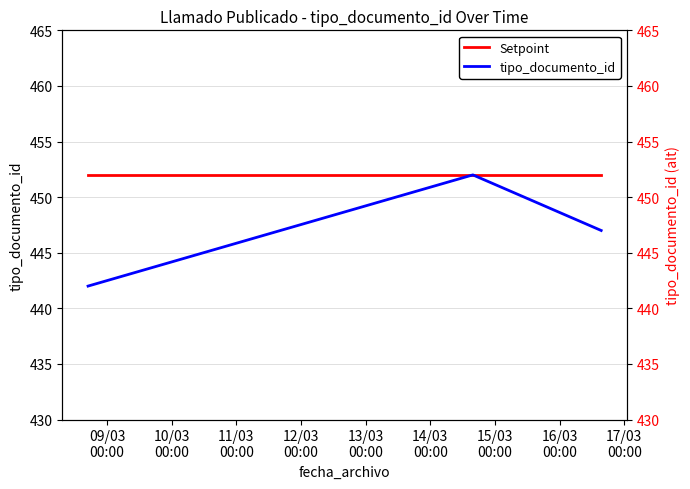

At which category does the chart reach its minimum across all series?

09/03
00:00